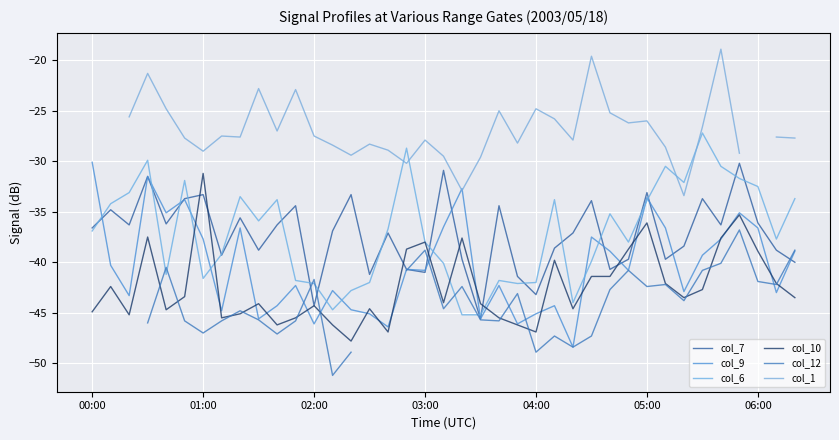

How many series are shown in this chart?

6